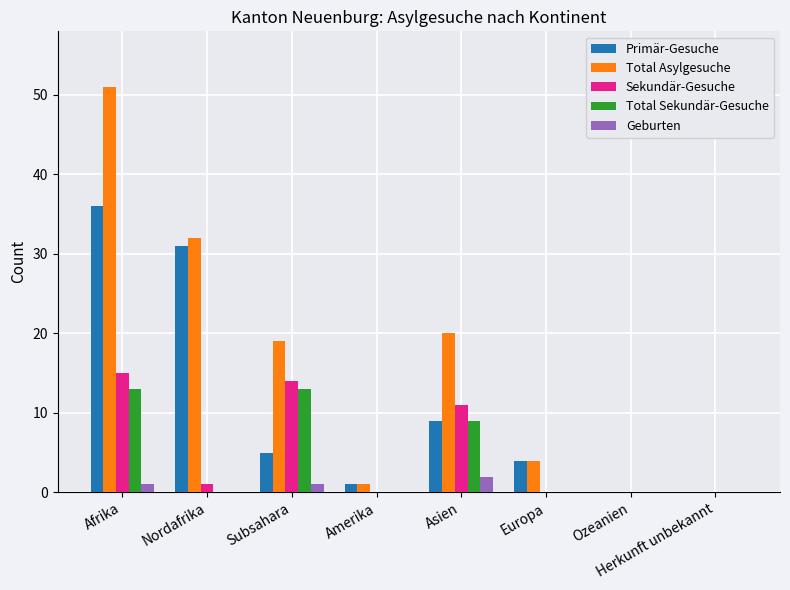

The Total Sekundär-Gesuche series shows -5 at Nordafrika. True or false?

False